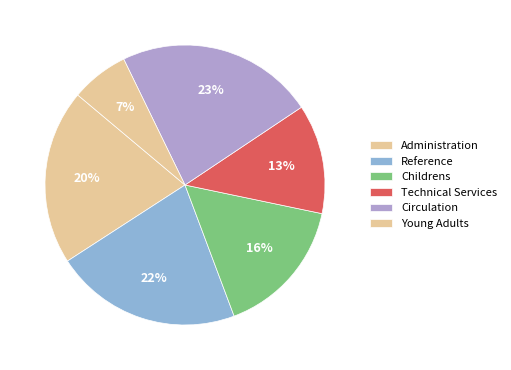

How many segments does this pie chart have?

6